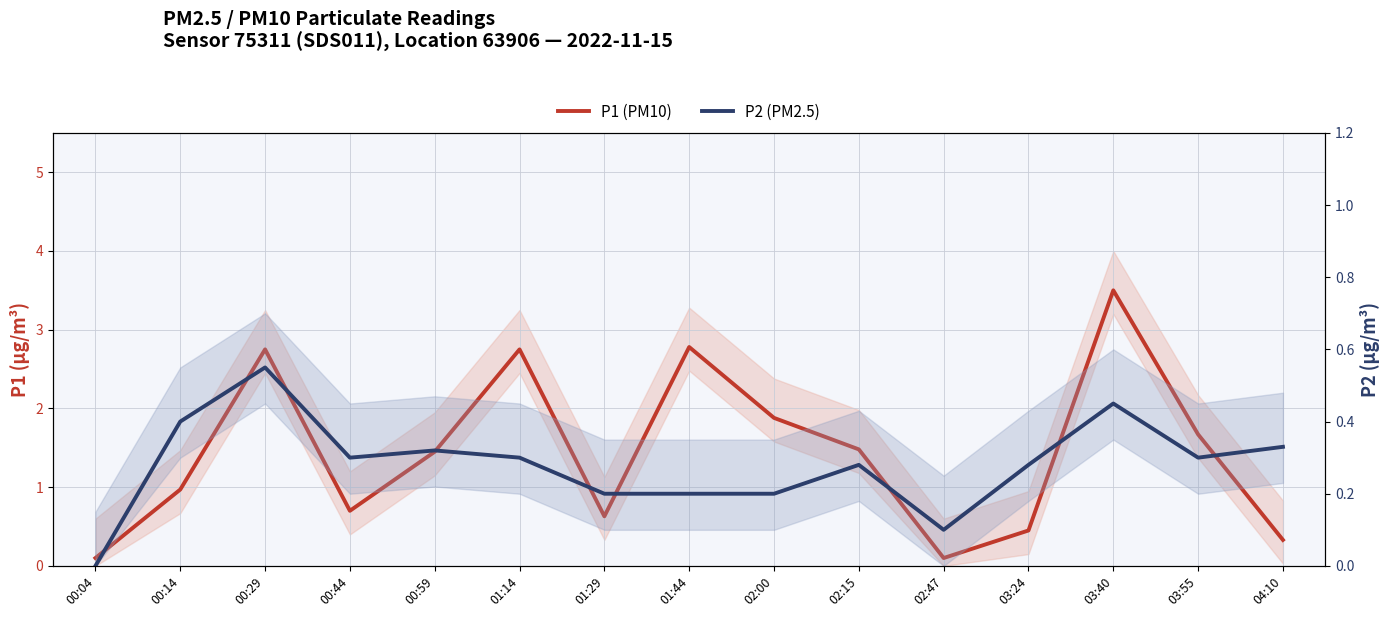

At which category is the sum across all series the highest?

03:40